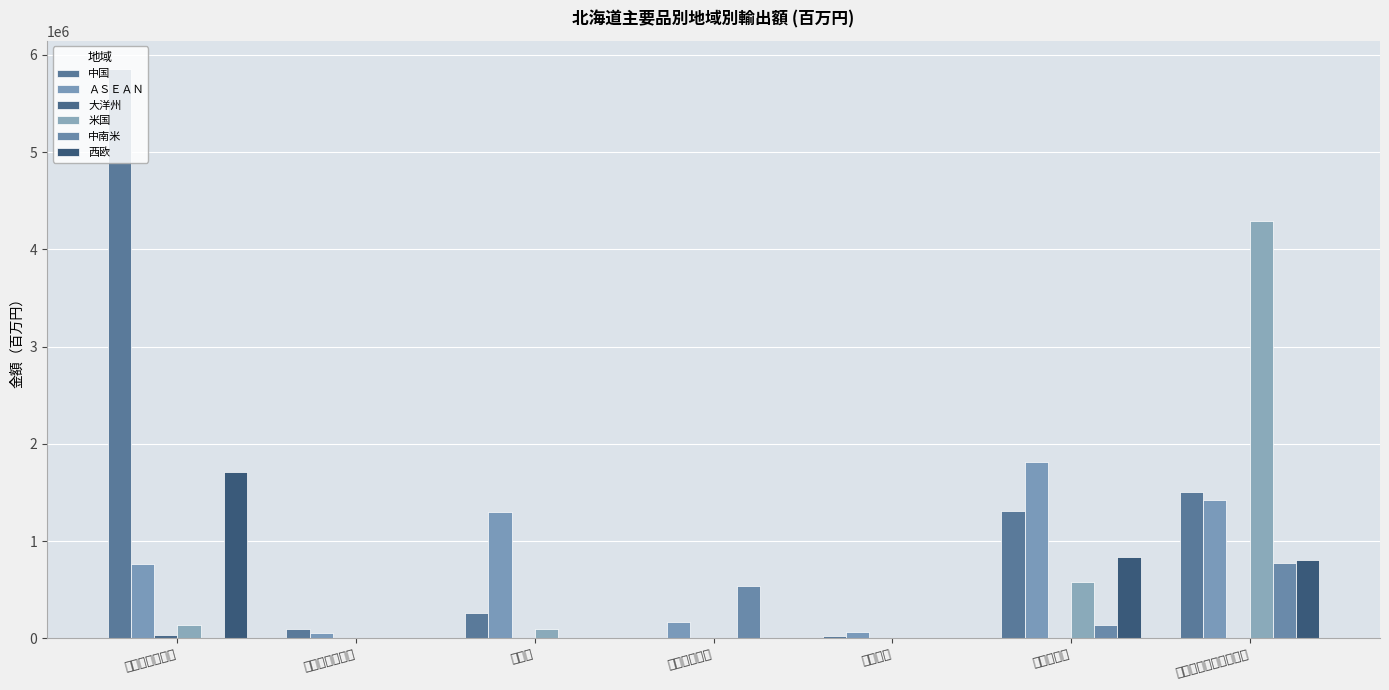

At which category is the sum across all series the highest?

機械類及び輸送用機器